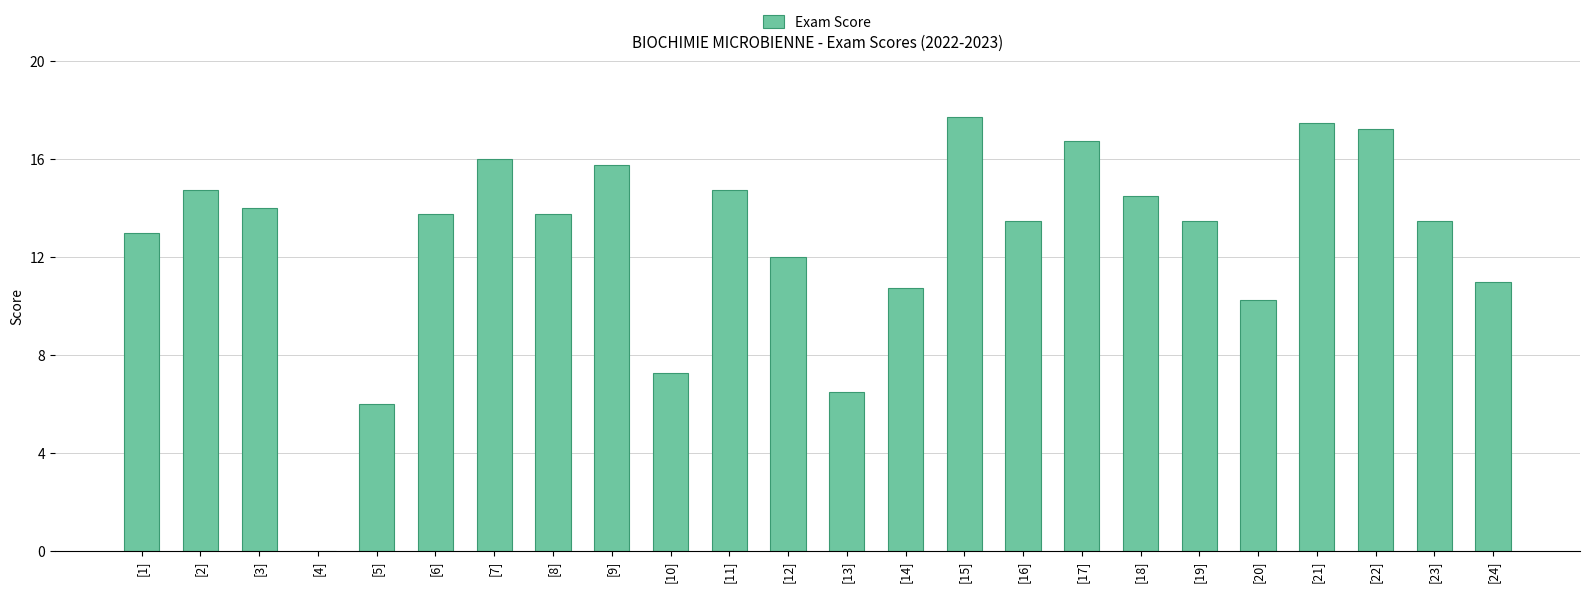

True or false: the data shows 13.5 at [23].

True